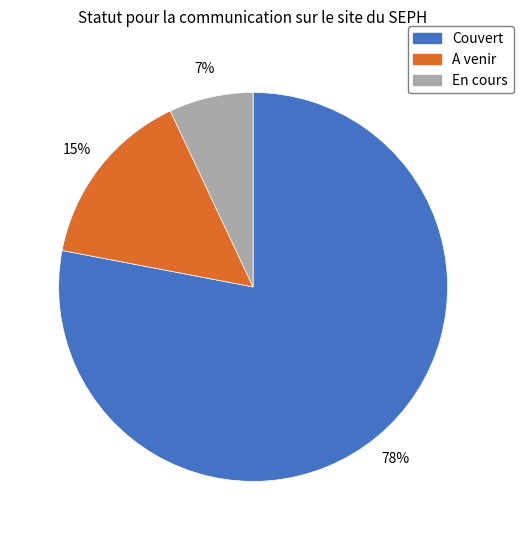

How many slices are in this pie chart?

3